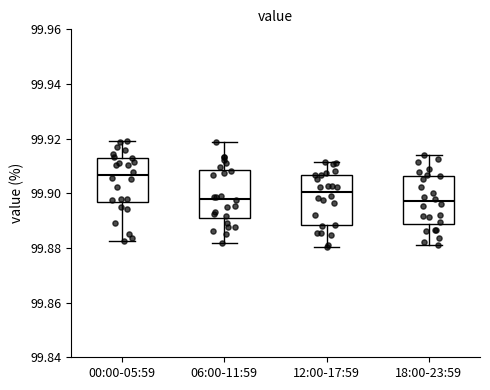

Reading left to right, read every box against the y-axis: the position of its median line, the range the box covers, and the ends of its whiskers. The values are not printed on the chart, so give them approximately, as read against the axis.

00:00-05:59: median 99.906, box 99.896 to 99.912, whiskers 99.882 to 99.920
06:00-11:59: median 99.898, box 99.890 to 99.908, whiskers 99.882 to 99.918
12:00-17:59: median 99.900, box 99.888 to 99.906, whiskers 99.880 to 99.912
18:00-23:59: median 99.898, box 99.888 to 99.906, whiskers 99.880 to 99.914